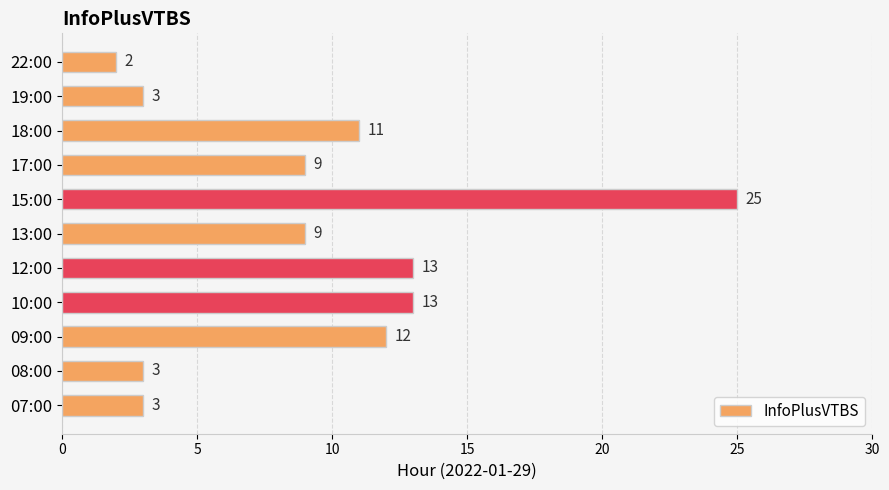

What is the difference between the values at 15:00 and 19:00?

22